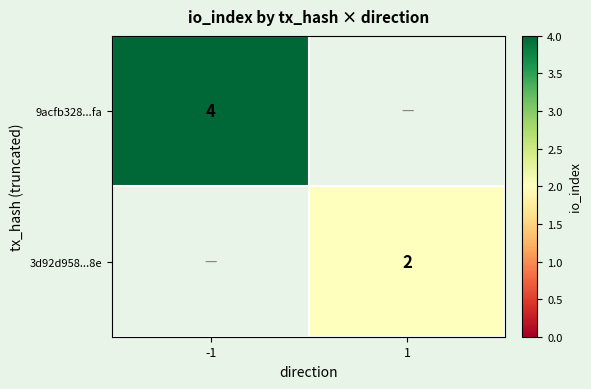

Is it true that 9acfb328...fa equals 2 at -1?

False